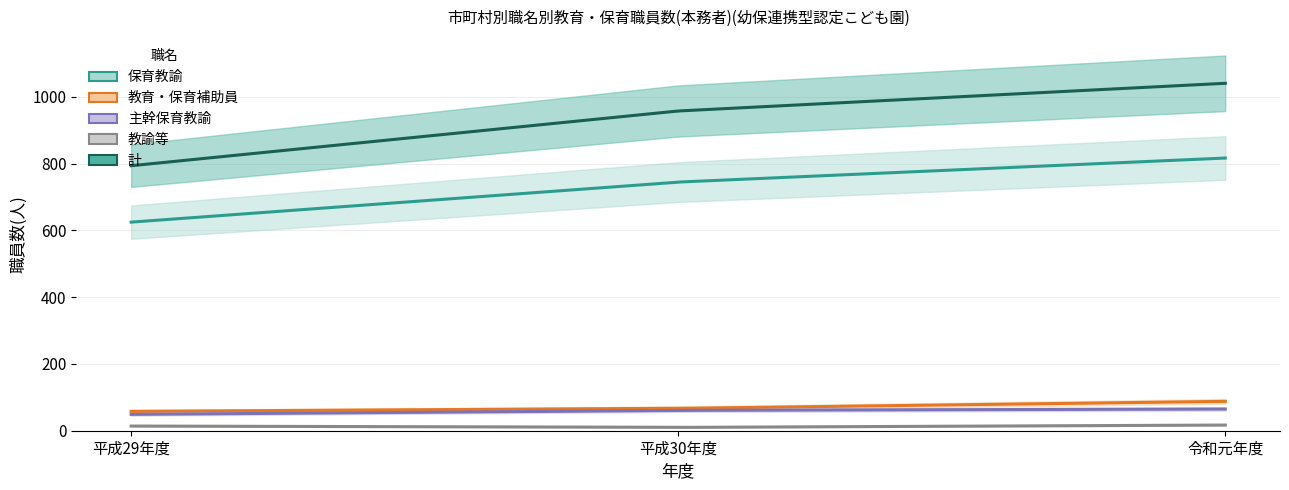

Reading left to right, list all the values displayed in this chart.

保育教諭: 625	745	817
教育・保育補助員: 58	67	88
主幹保育教諭: 49	61	65
教諭等: 14	10	17
計: 794	958	1041